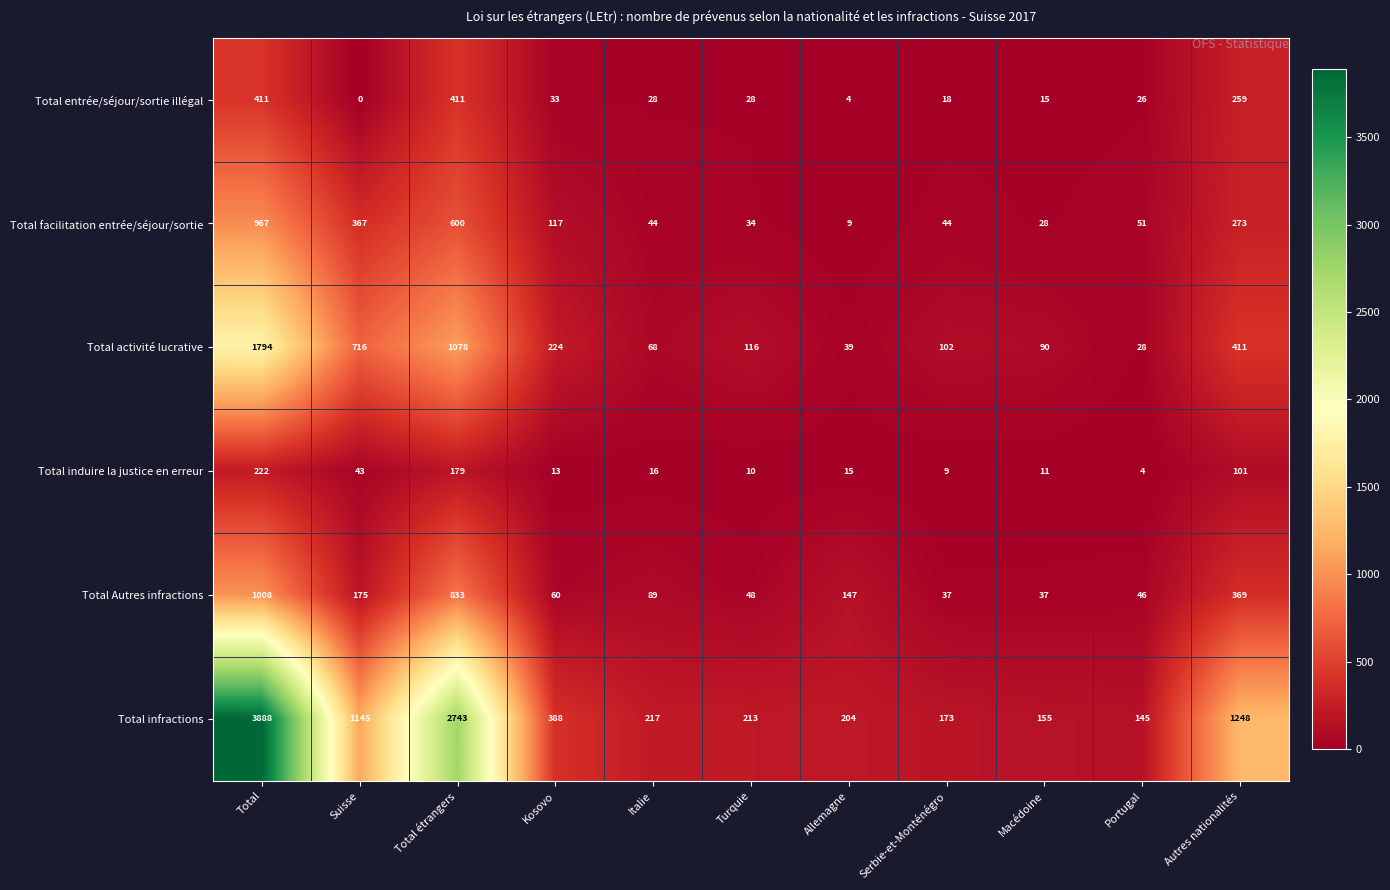

At which category is the sum across all series the highest?

Total